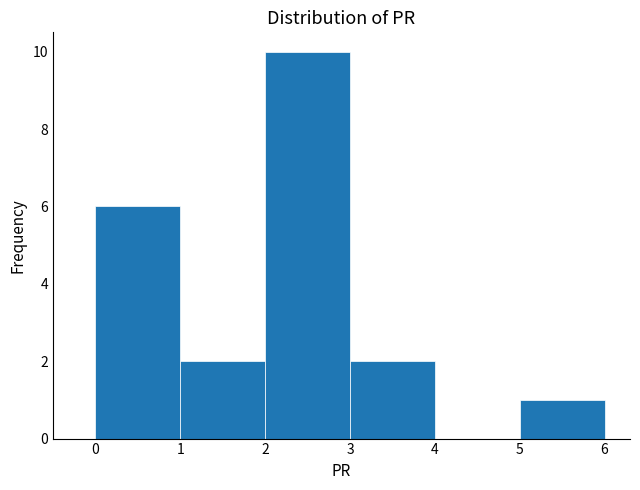

What is the height of the bar covering 2 to 3 on the x-axis? The values are not printed on the chart, so give them approximately, as read against the axis.

10